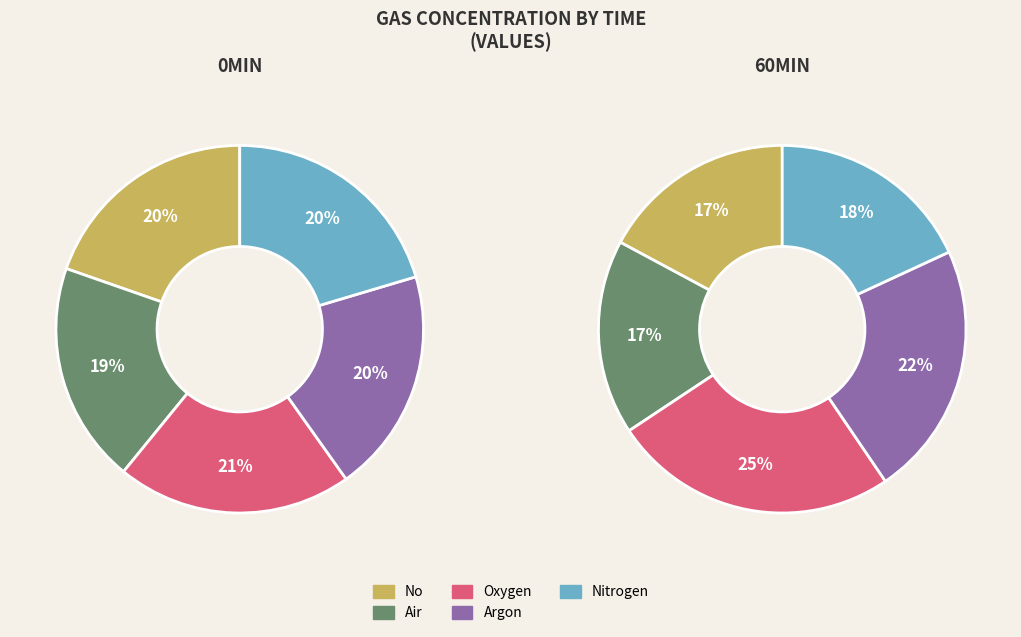

What is the largest slice in the pie chart?

Oxygen